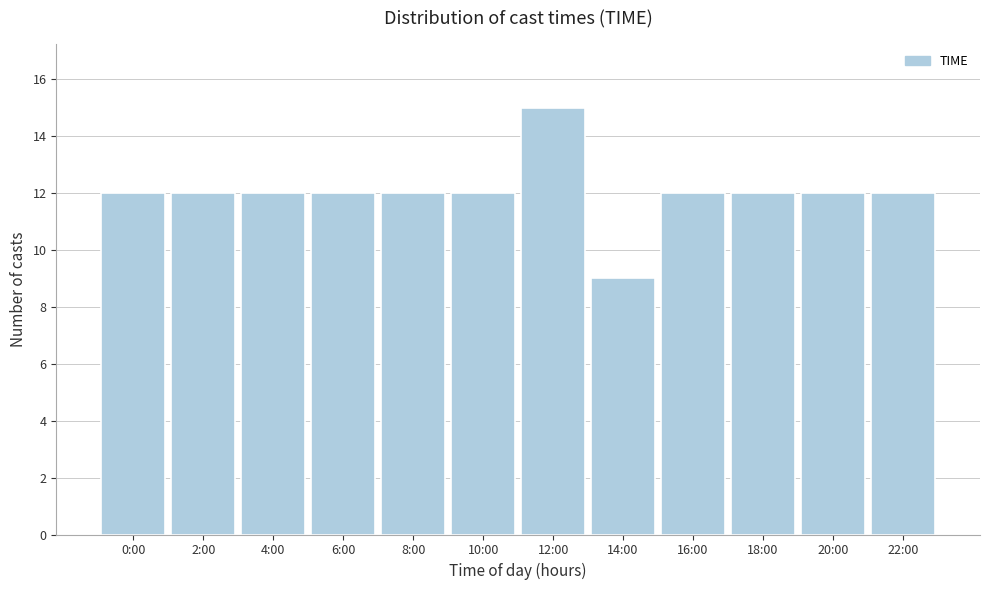

Reading left to right, list all the values displayed in this chart.

0:00=12	2:00=12	4:00=12	6:00=12	8:00=12	10:00=12	12:00=15	14:00=9	16:00=12	18:00=12	20:00=12	22:00=12